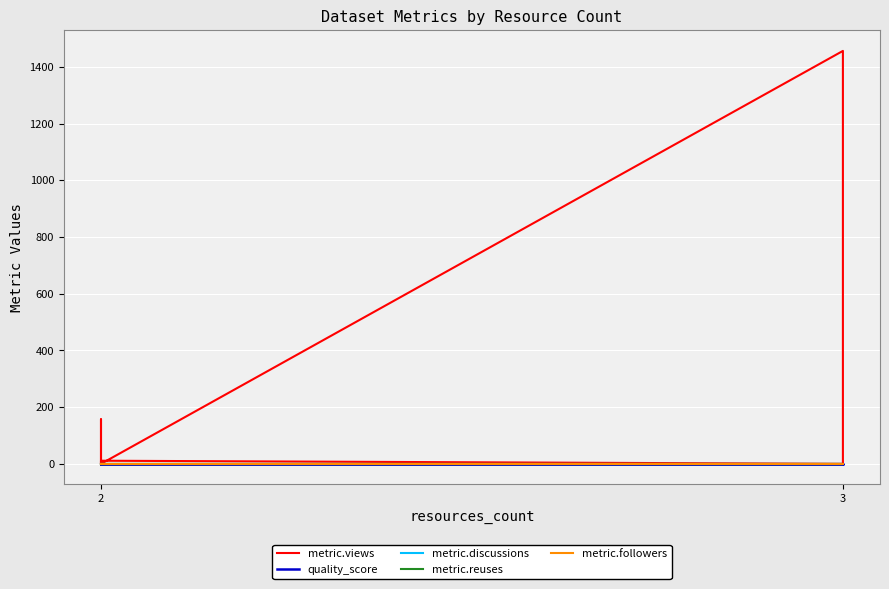

True or false: quality_score and metric.discussions intersect in this chart.

False